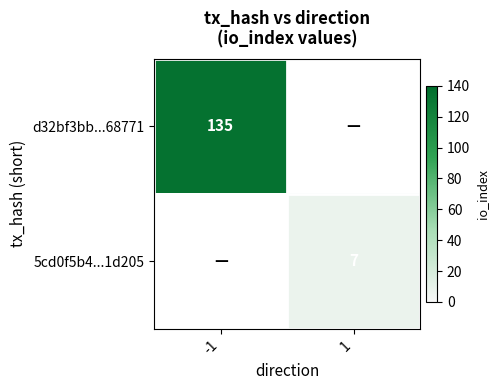

True or false: d32bf3bb...68771 has a value of 88.9 at -1.

False